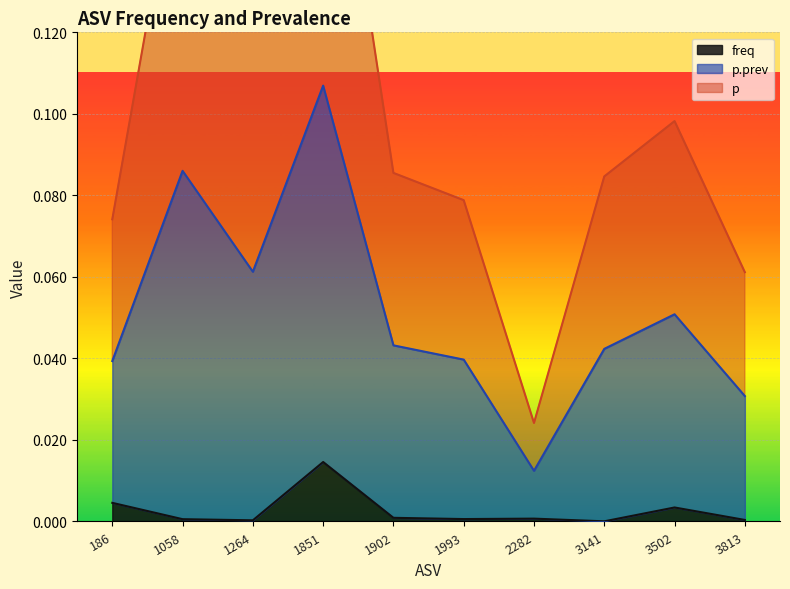

At which label is p.prev closest to 0?

2282